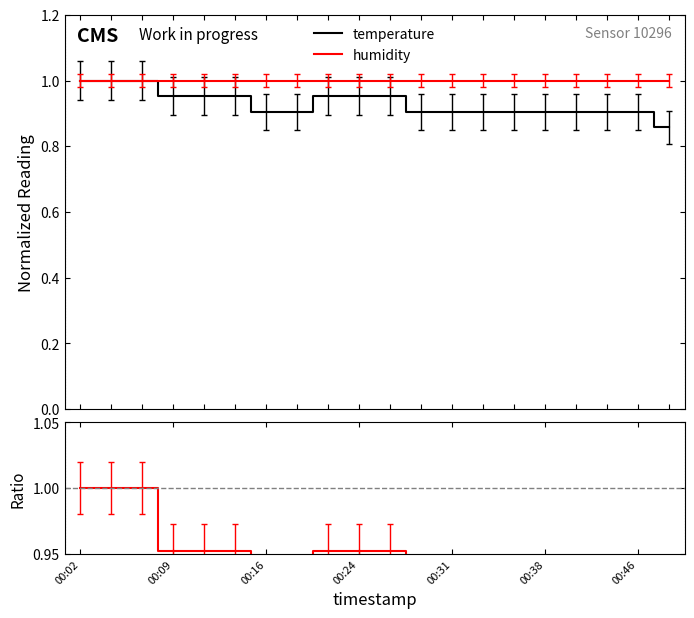

Which series has the largest total across all categories?

humidity